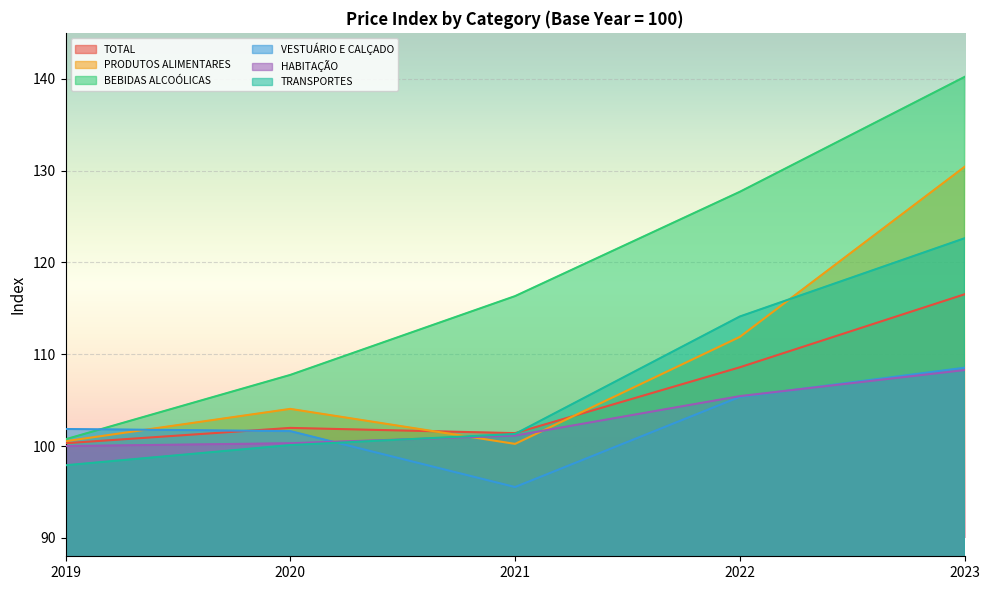

Which series has the largest total across all categories?

BEBIDAS ALCOÓLICAS